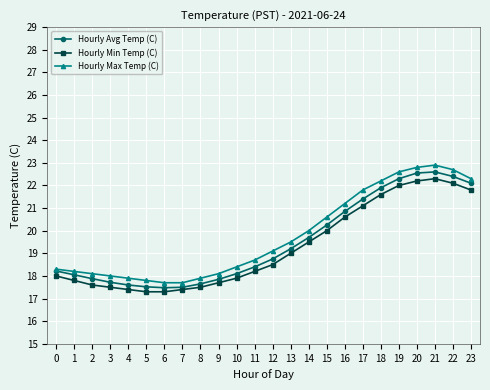

What is the maximum value for Hourly Min Temp (C)?

22.3